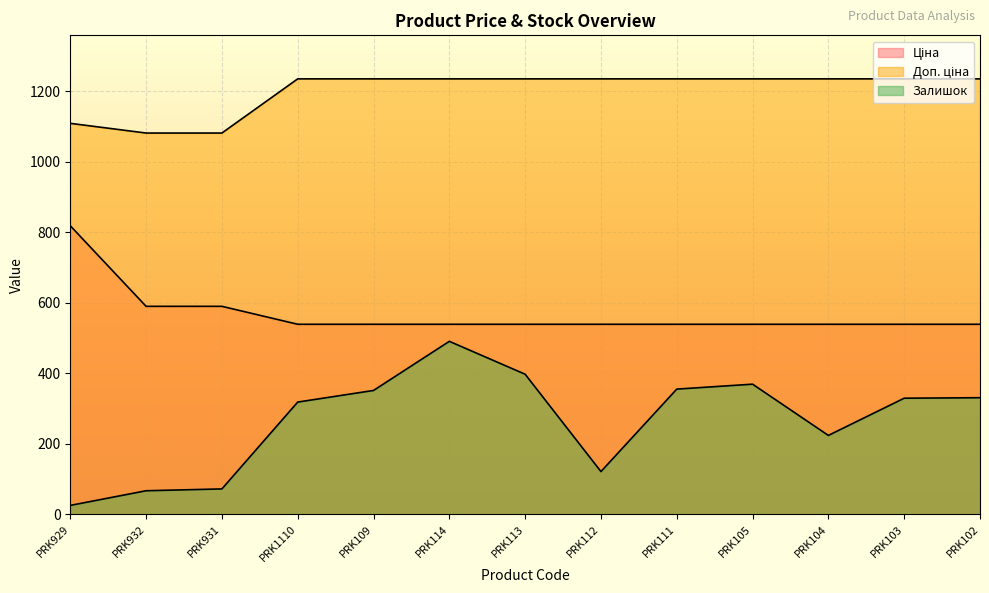

Between PRK113 and PRK105, which is larger?

PRK113